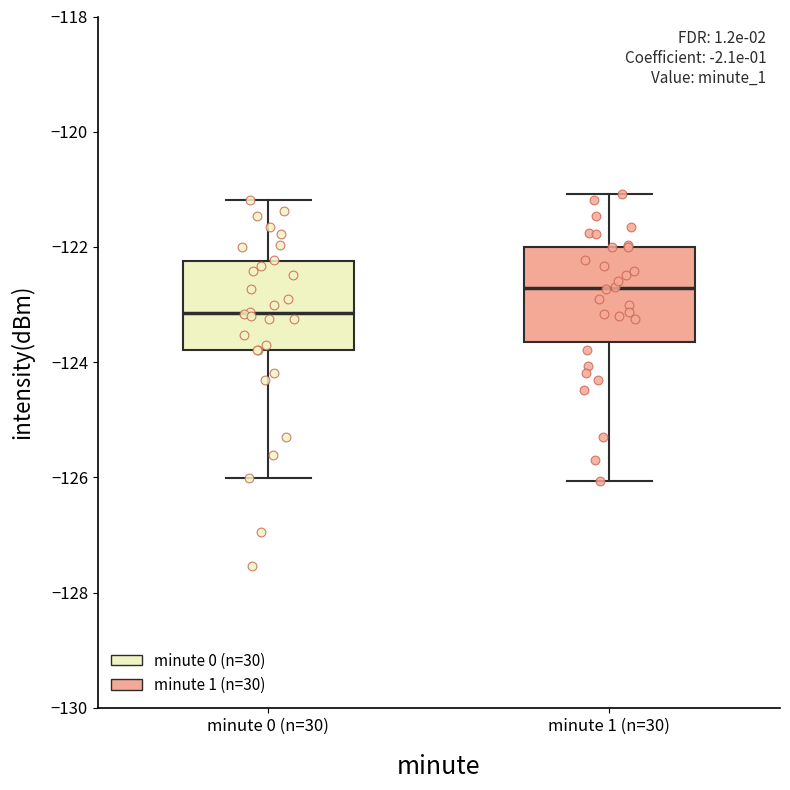

Which box has the highest median line?

minute 1 (n=30)